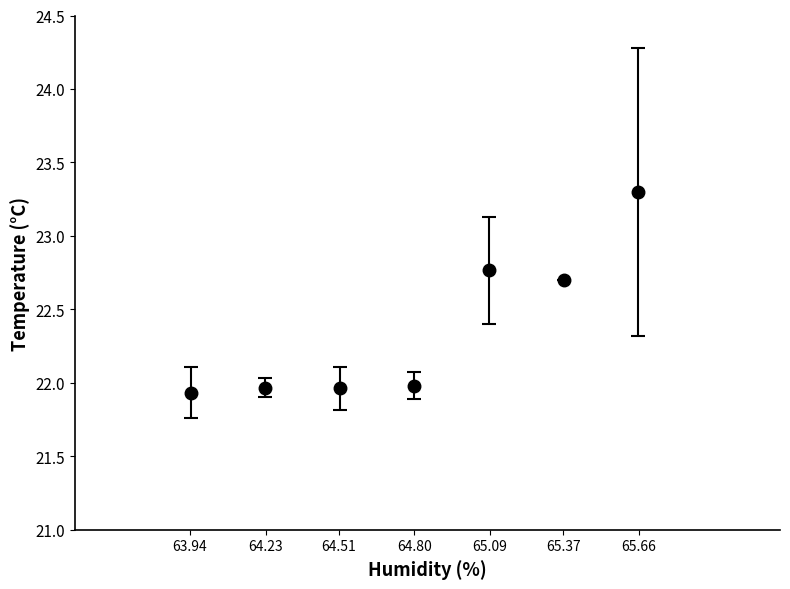

What is the value of the 1st point from the left?

21.9